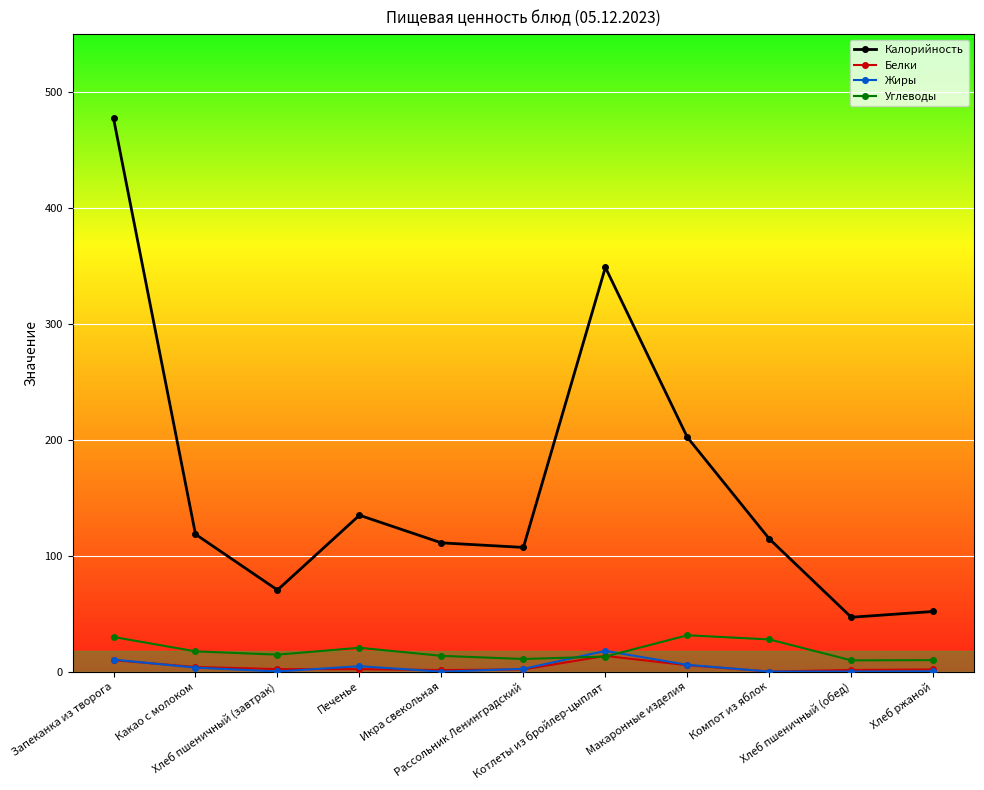

What is the difference between the highest and lowest values at Икра свекольная?

111.1